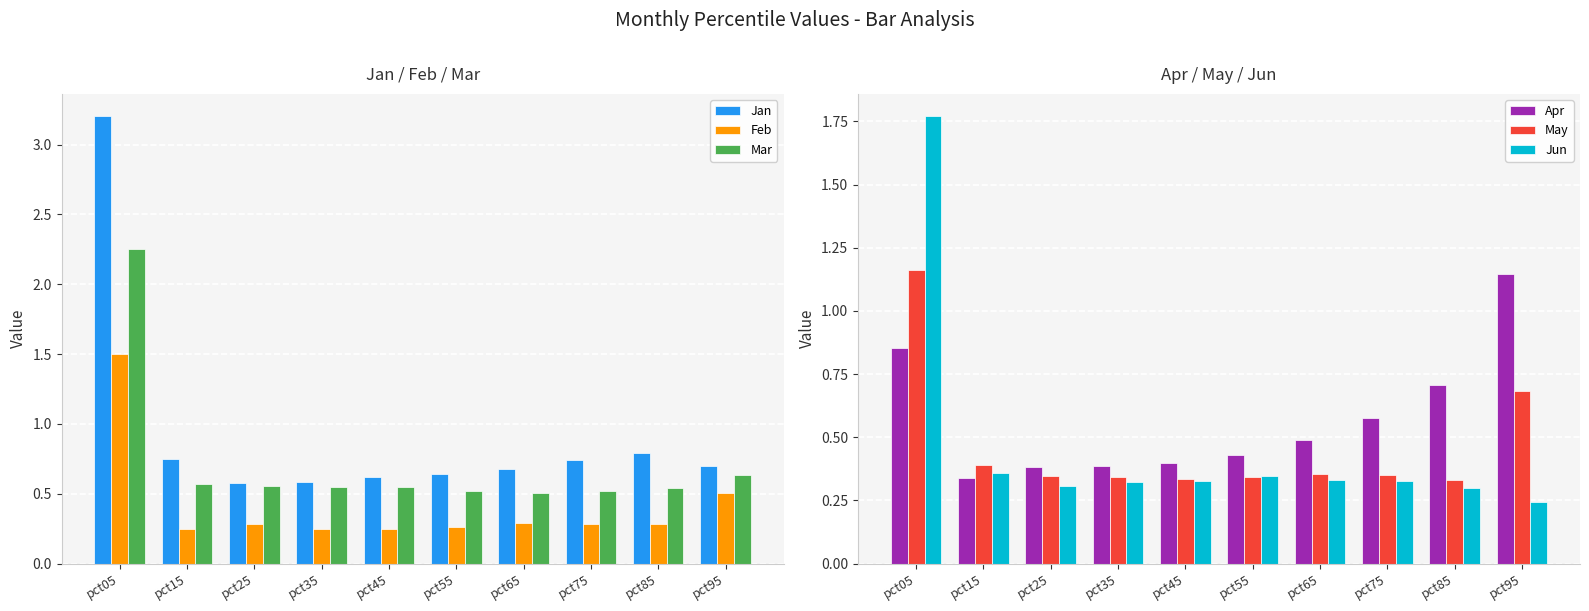

The value of May at pct45 is 0.3. True or false?

True